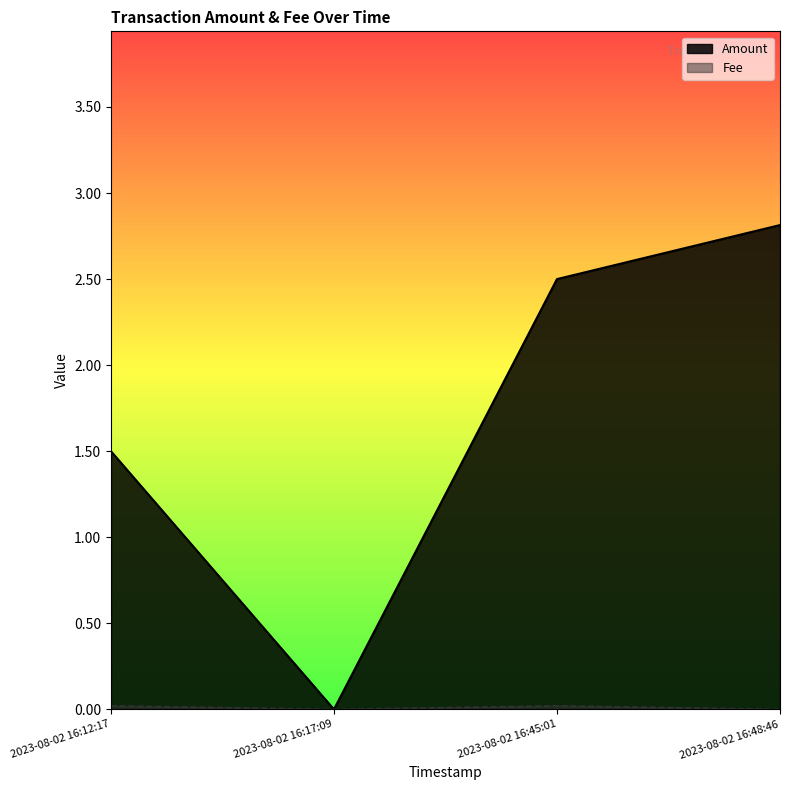

Is it true that Amount equals 2.5 at 2023-08-02 16:45:01?

True